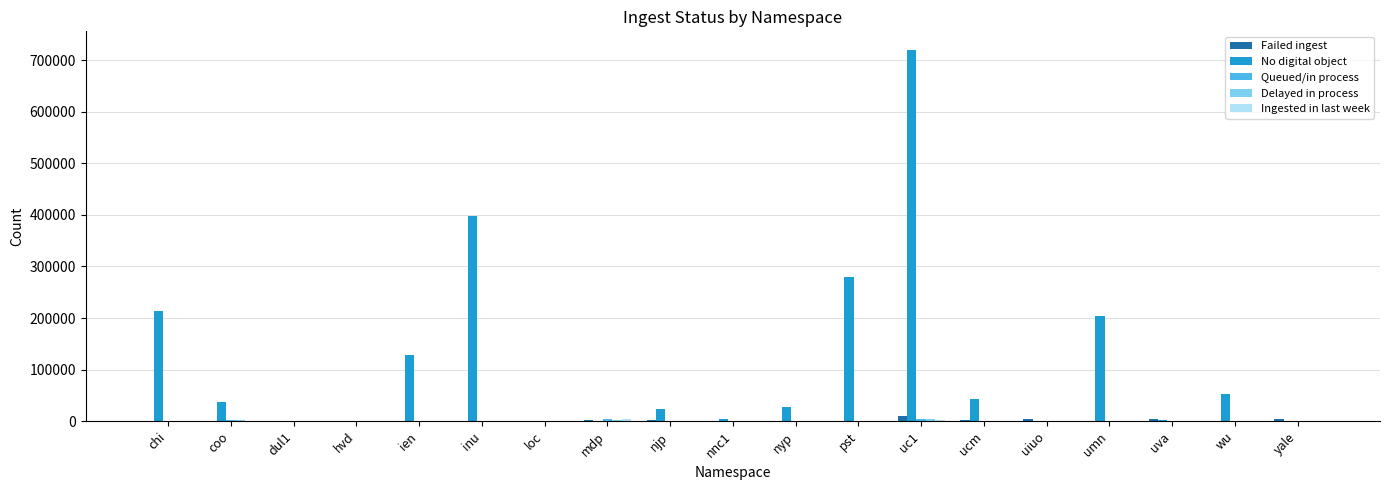

Are the bars grouped side by side (vs. stacked)?

Yes